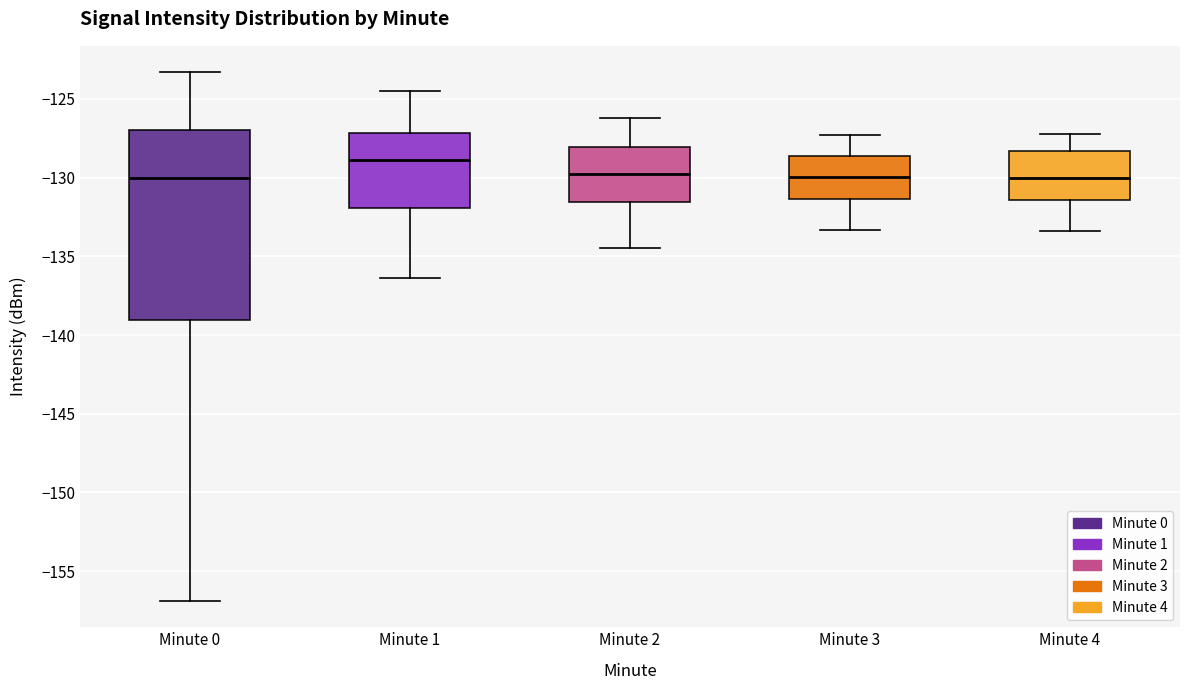

Where does the median line of the box for Minute 3 sit on the y-axis? The values are not printed on the chart, so give them approximately, as read against the axis.

-130.0